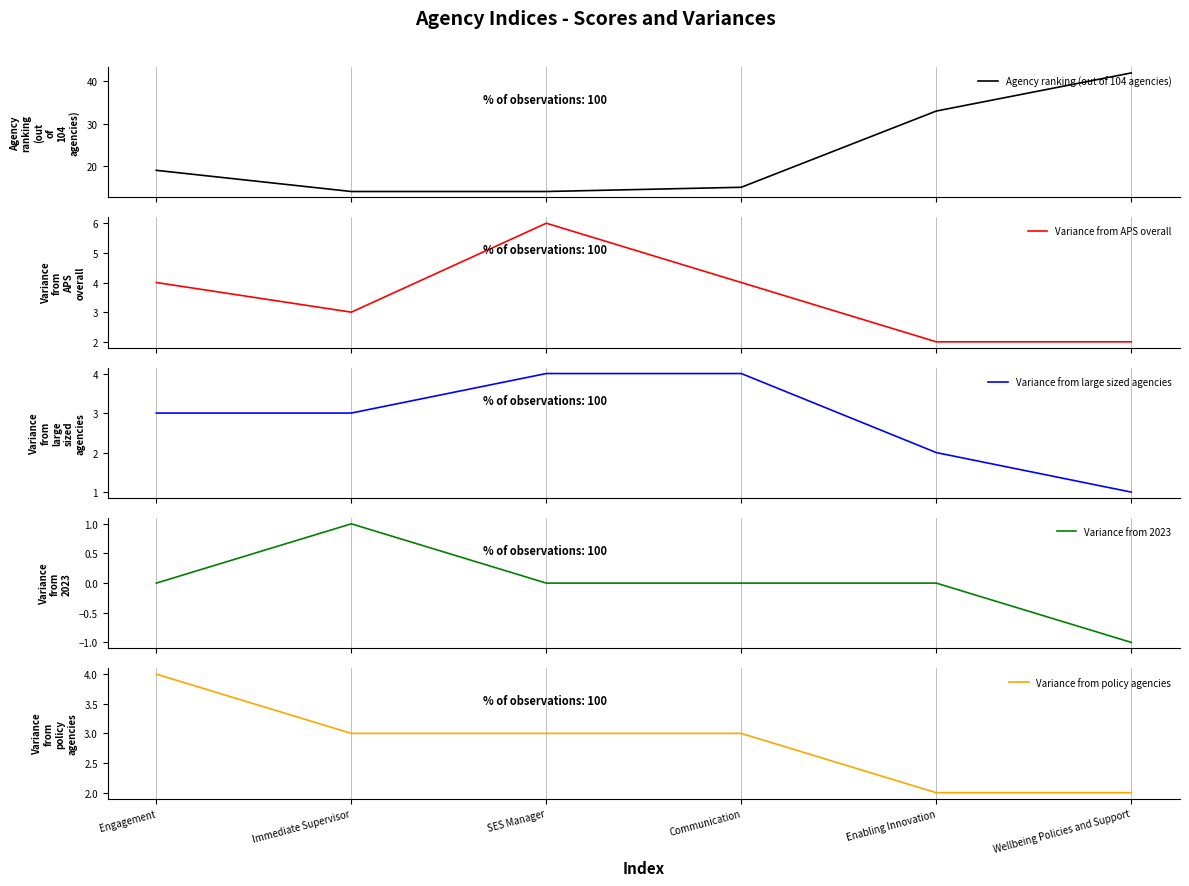

The Agency ranking (out of 104 agencies) series shows 58 at Enabling Innovation. True or false?

False